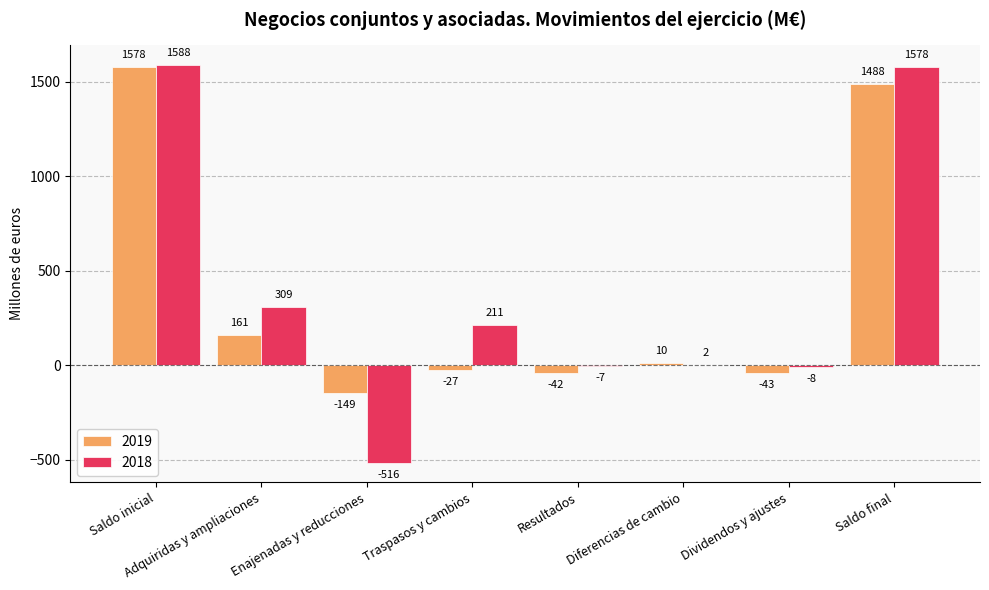

What value does the 2018 series have at Saldo final?

1578